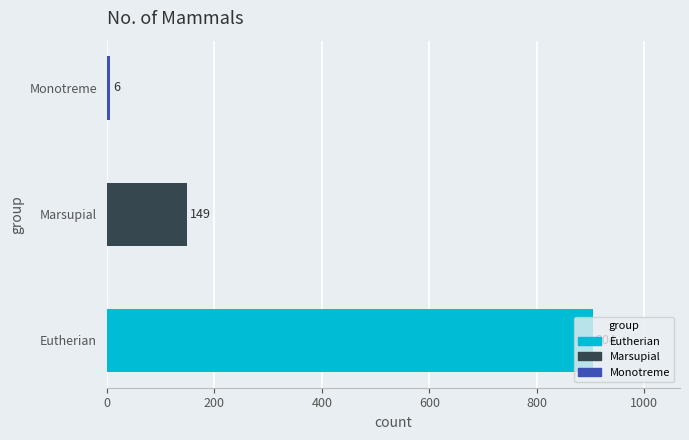

Where is the data nearest to the value 455?

Marsupial